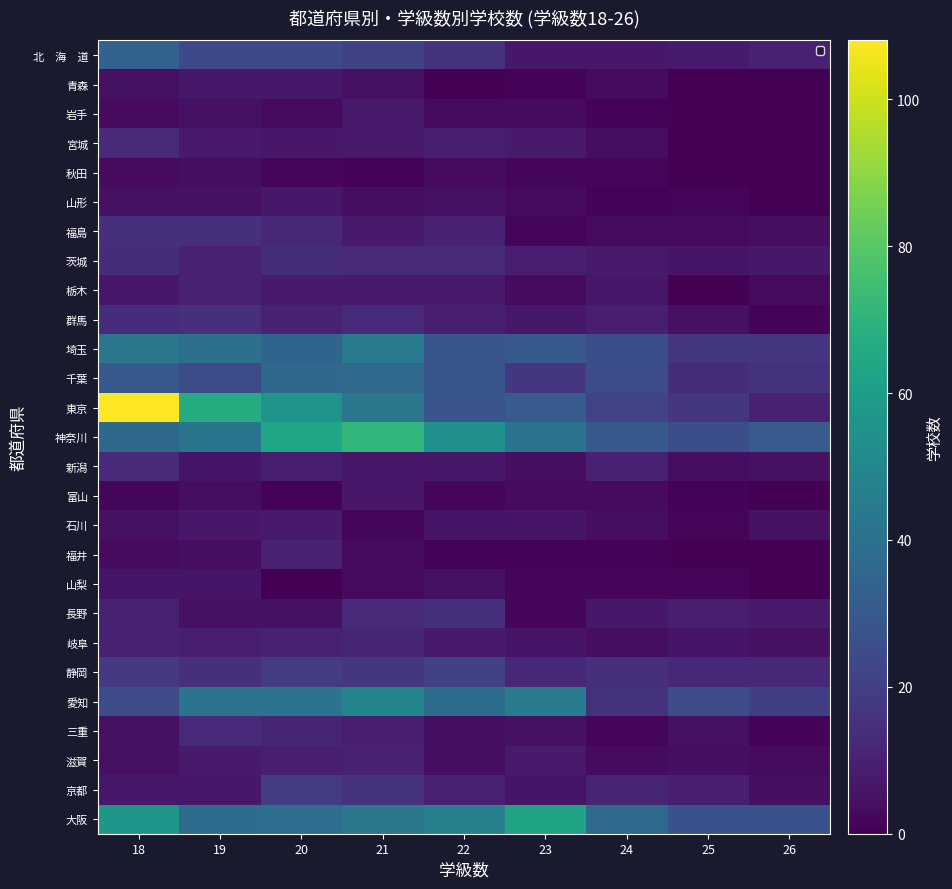

The 三重 series shows 20 at 19. True or false?

False